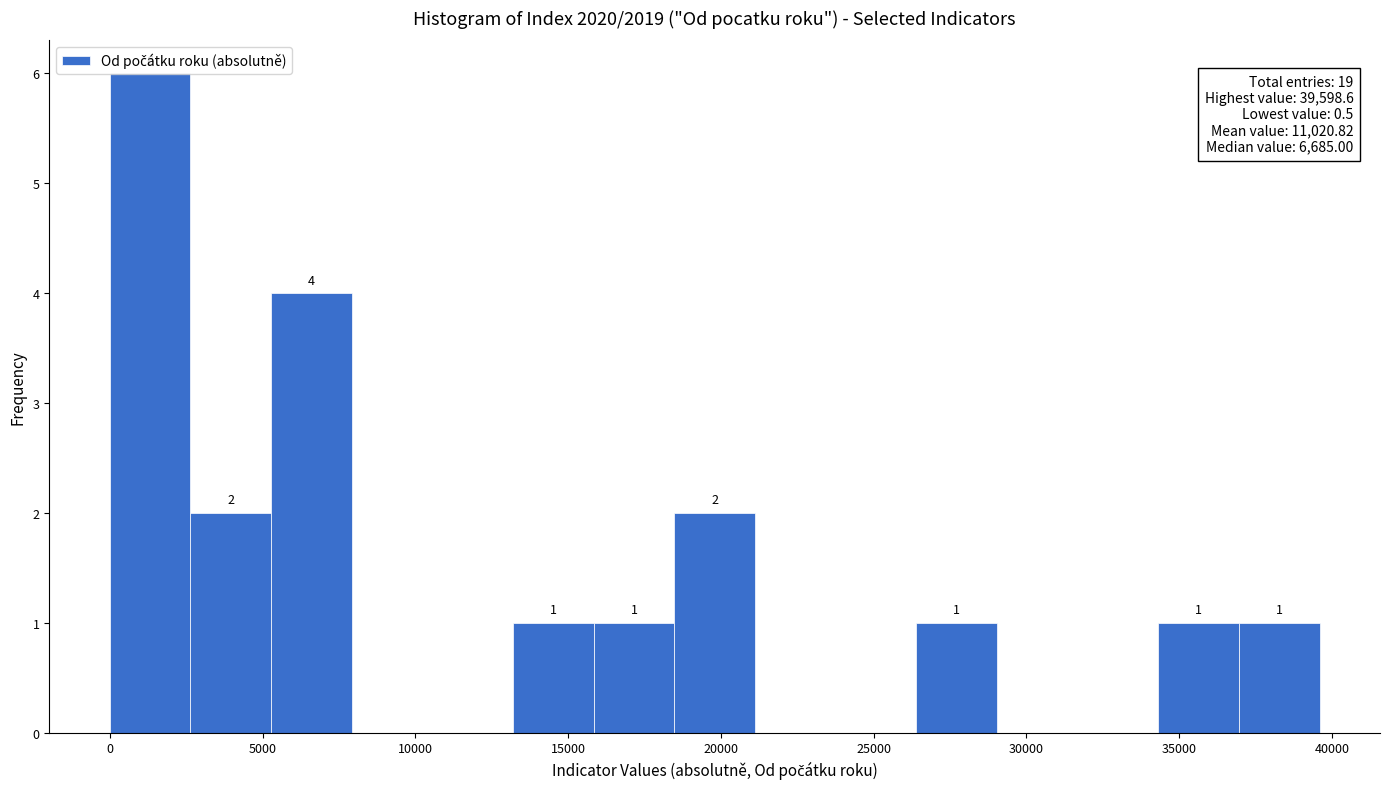

Which range on the x-axis has the tallest bar?

0 to 2500